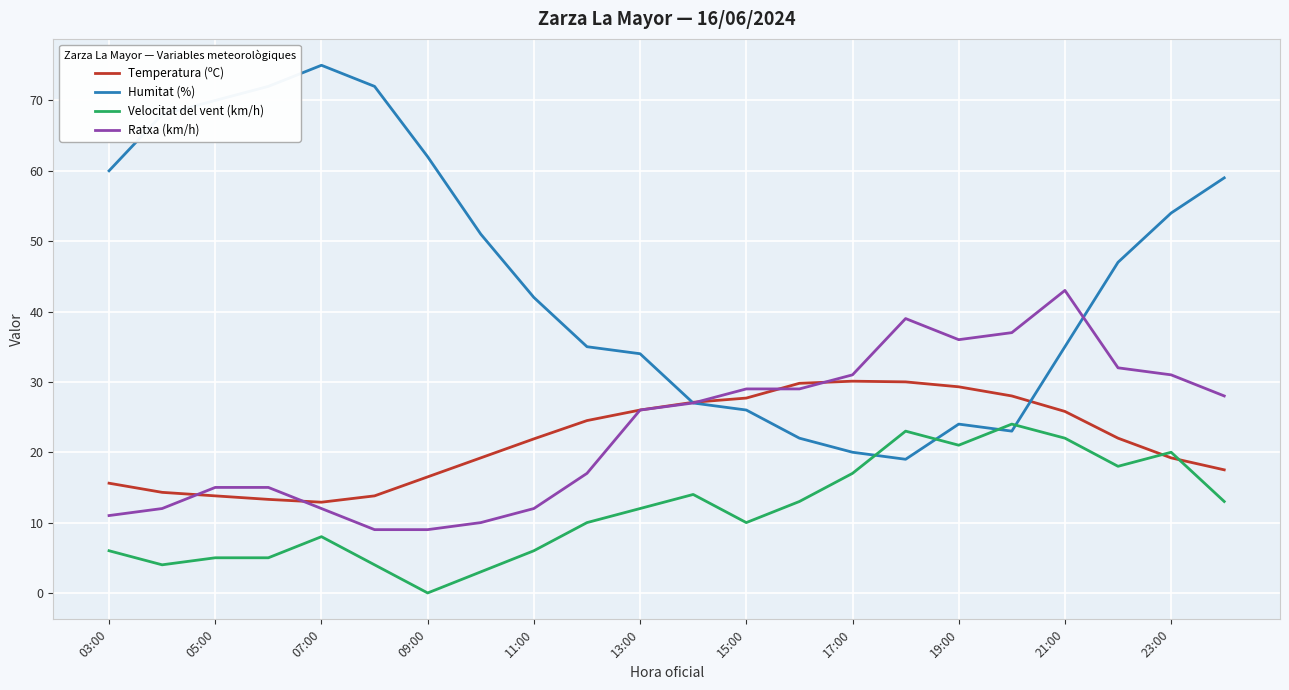

Which series has the widest spread of values?

Humitat (%)